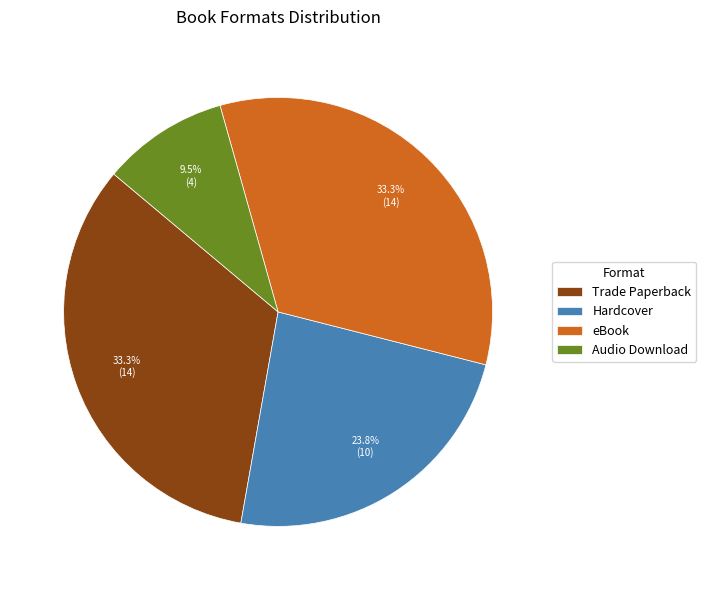

True or false: Audio Download accounts for 15% of the total.

False